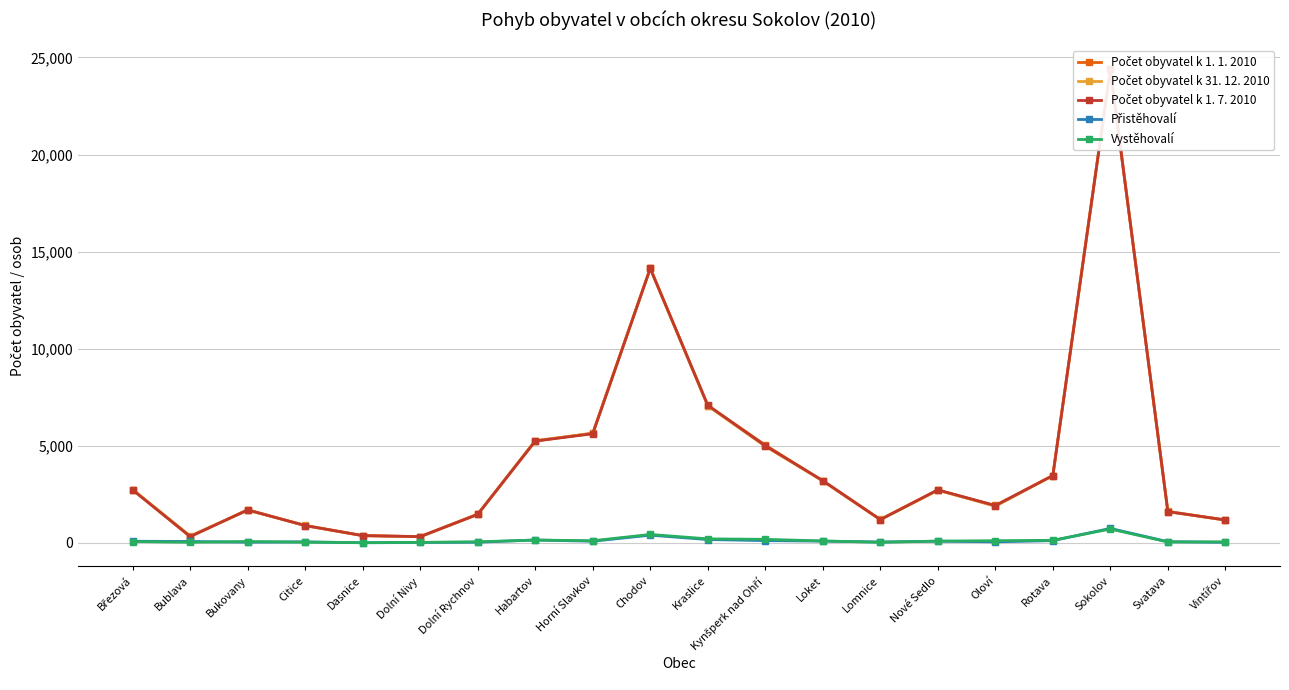

Which has a higher value, Bublava or Březová?

Březová